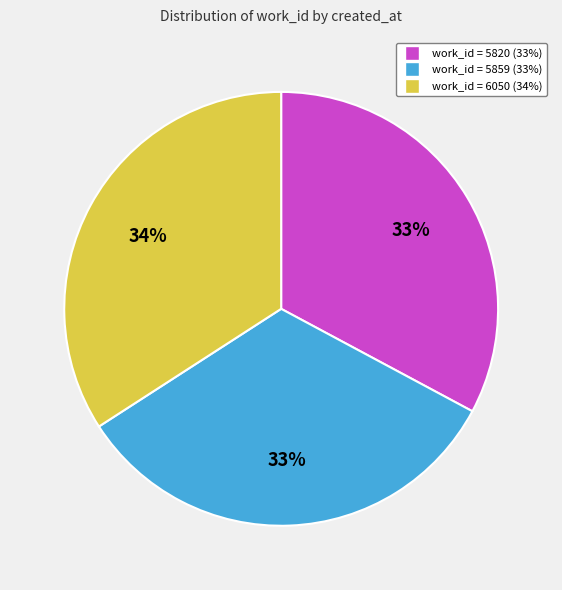

To the nearest percent, what is the average slice percentage?

33%